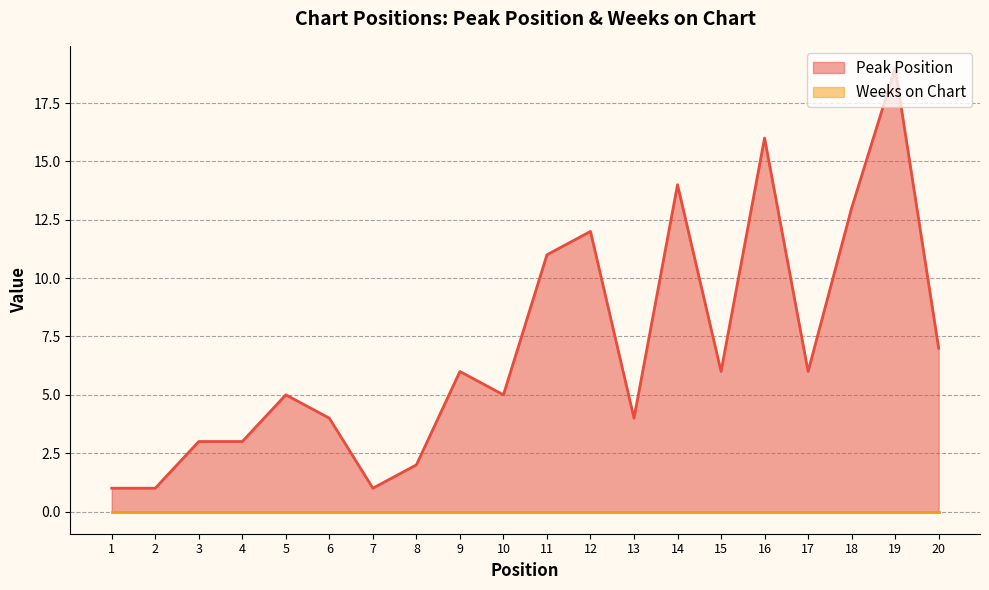

The value at 6 is 2. True or false?

False